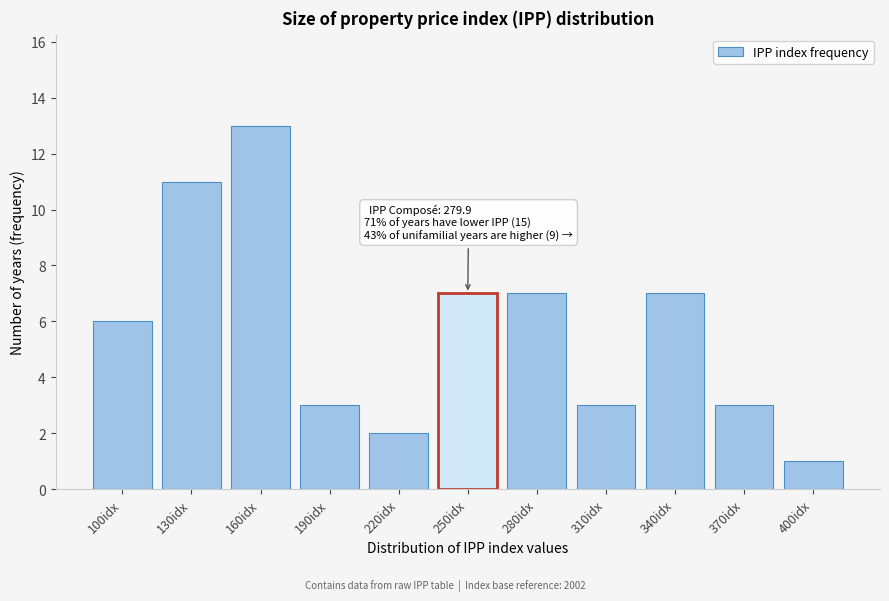

Reading left to right, transcribe all the data shown in this chart.

100idx=6	130idx=11	160idx=13	190idx=3	220idx=2	250idx=7	280idx=7	310idx=3	340idx=7	370idx=3	400idx=1